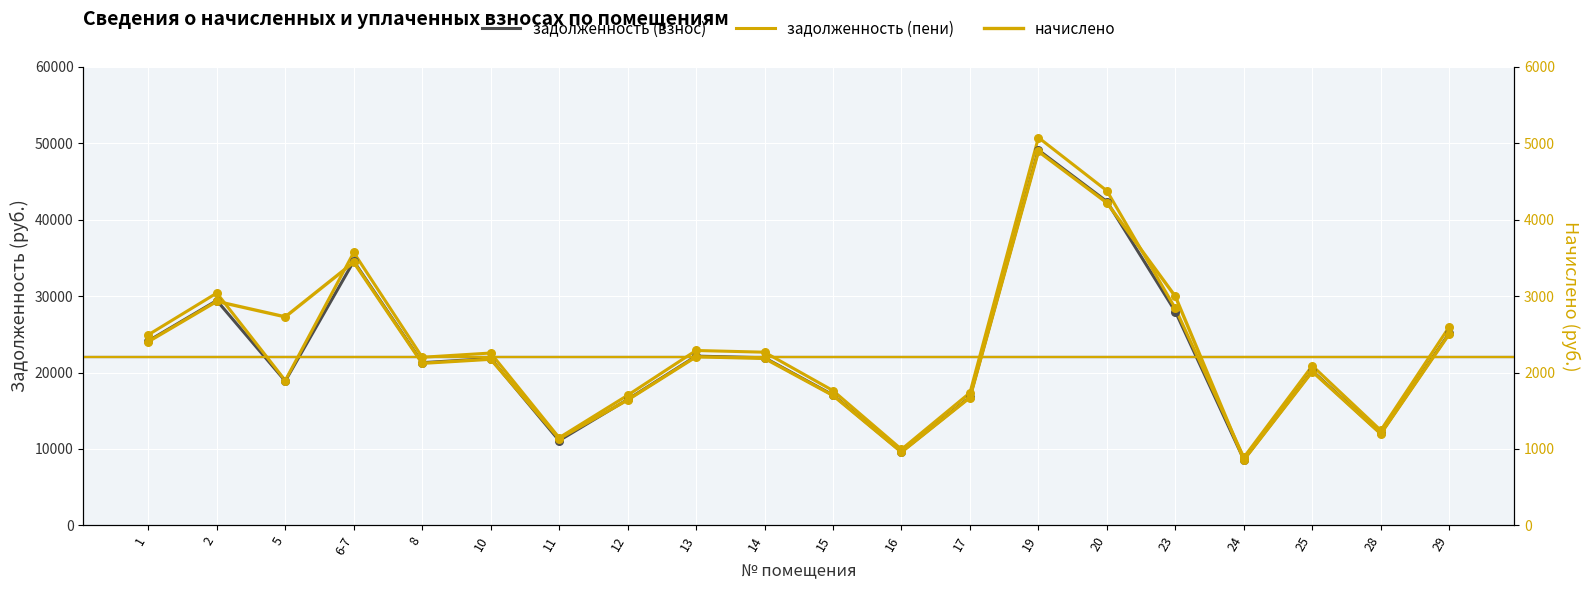

At which category is the sum across all series the highest?

19